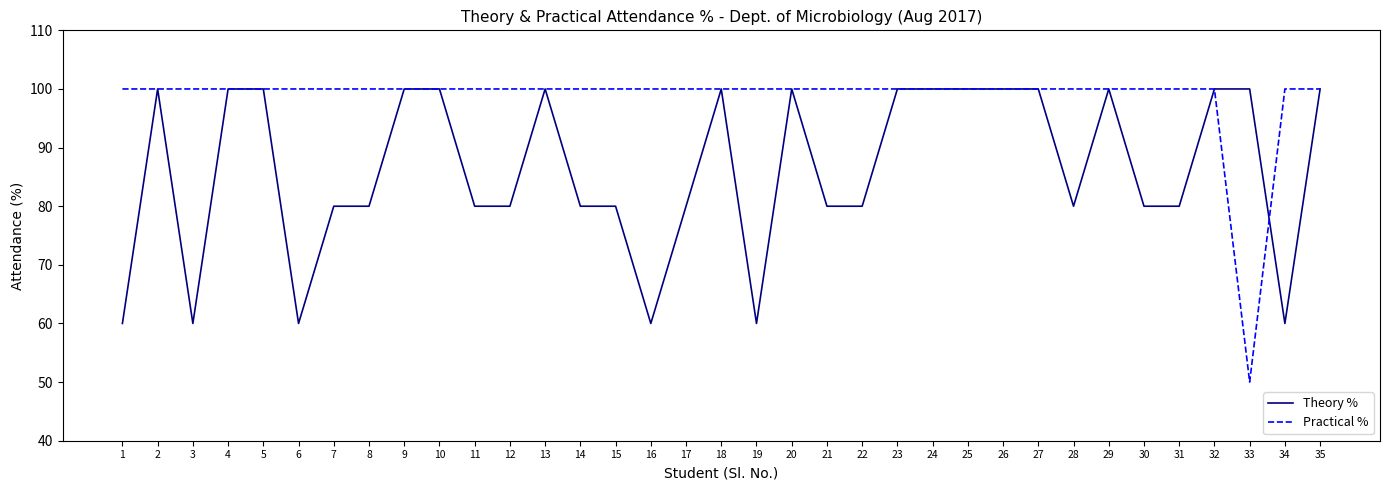

Which category has the lowest value in the Practical % series?

33